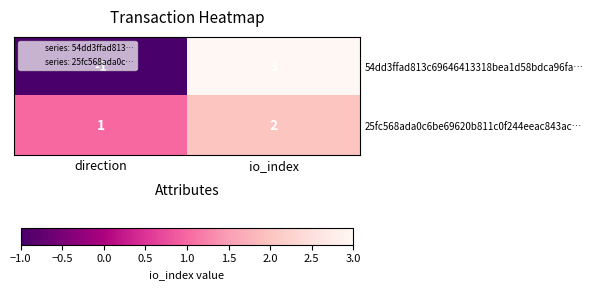

Is the value of 25fc568ada0c6be69620b811c0f244eeac843ac… at io_index greater than the value of 54dd3ffad813c69646413318bea1d58bdca96fa… at direction?

Yes